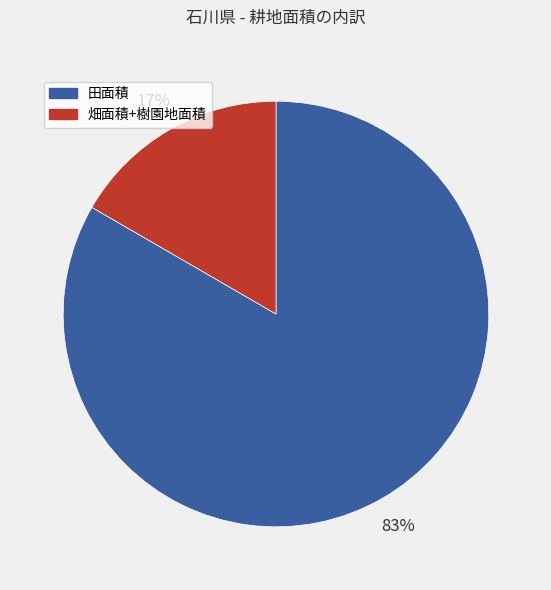

How many segments does this pie chart have?

2